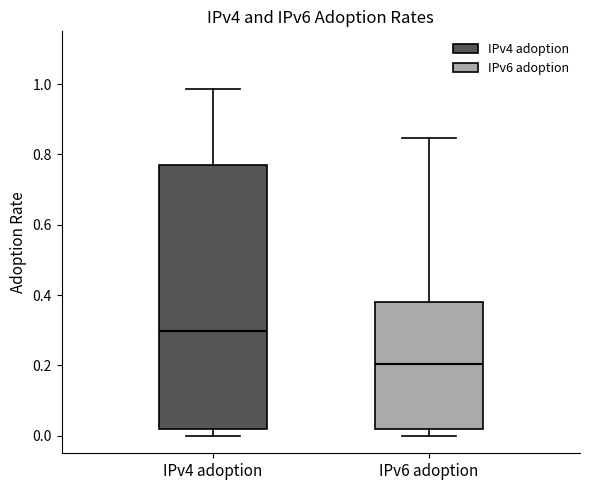

Reading left to right, transcribe this box plot: for each box, give where its median line is, the range the box spans, and where its two whiskers end, as read against the y-axis. The values are not printed on the chart, so give them approximately, as read against the axis.

IPv4 adoption: median 0.30, box 0.02 to 0.78, whiskers 0.00 to 0.98
IPv6 adoption: median 0.20, box 0.02 to 0.38, whiskers 0.00 to 0.84